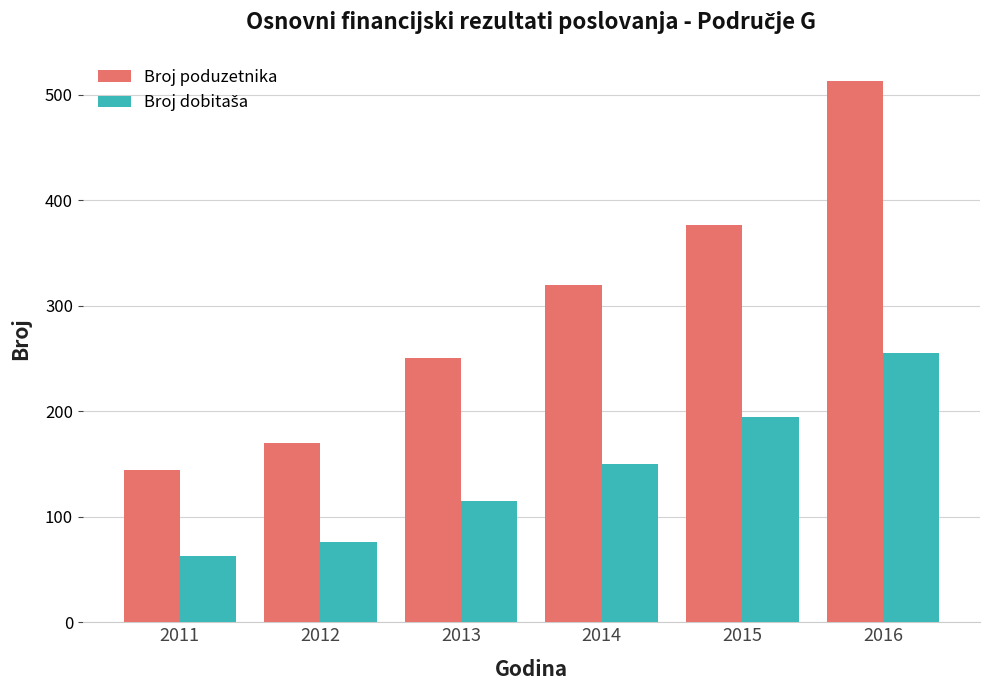

Is it true that Broj poduzetnika equals 251 at 2013?

True